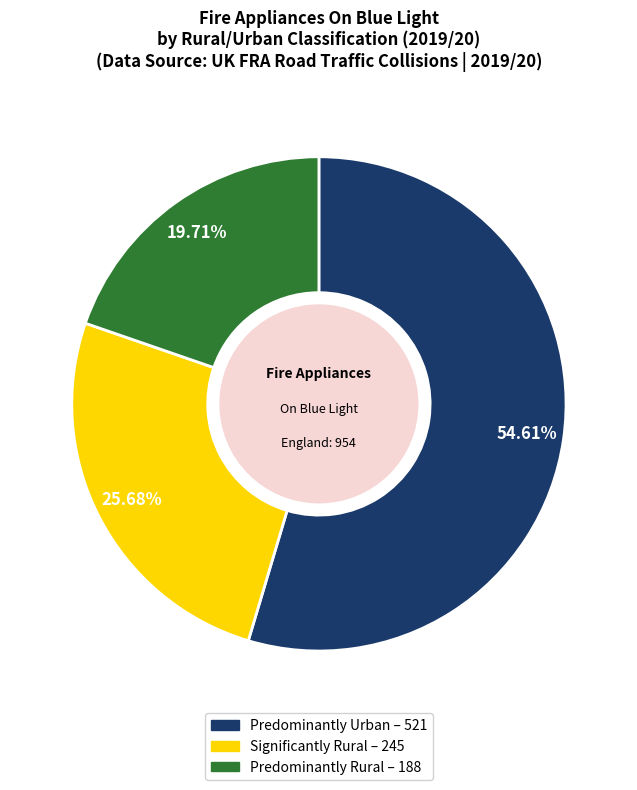

Does Significantly Rural represent more than half of the total?

No